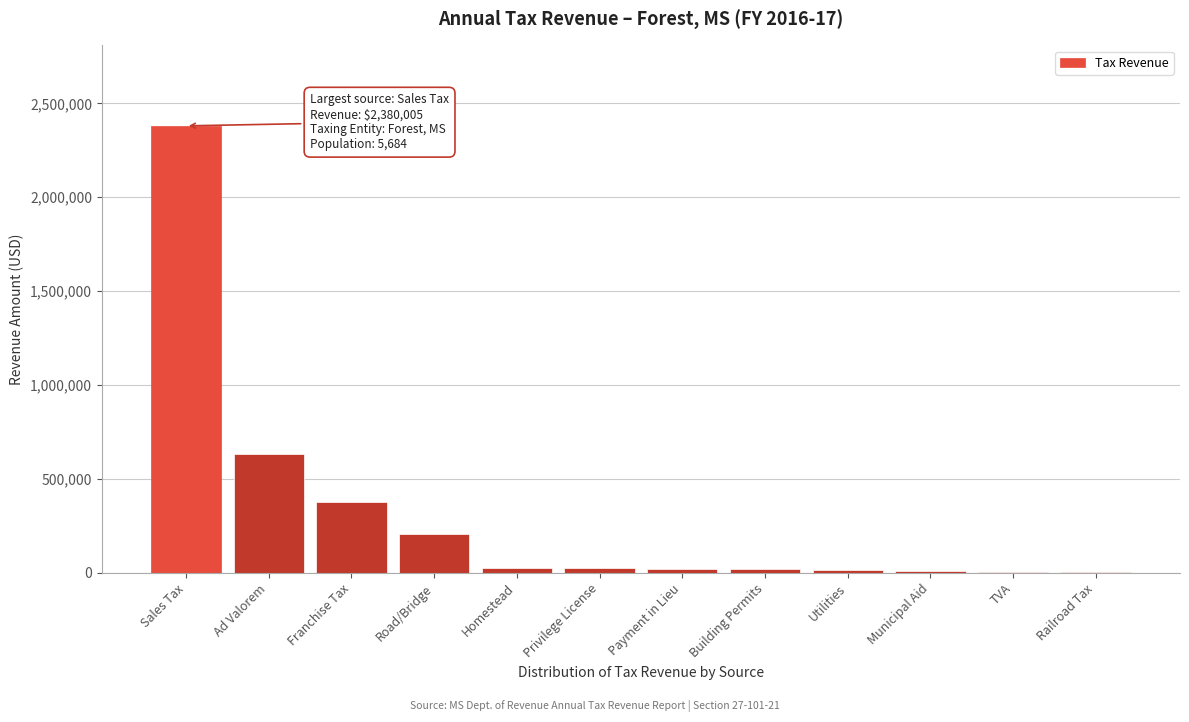

What is the sum of all values?

3719159